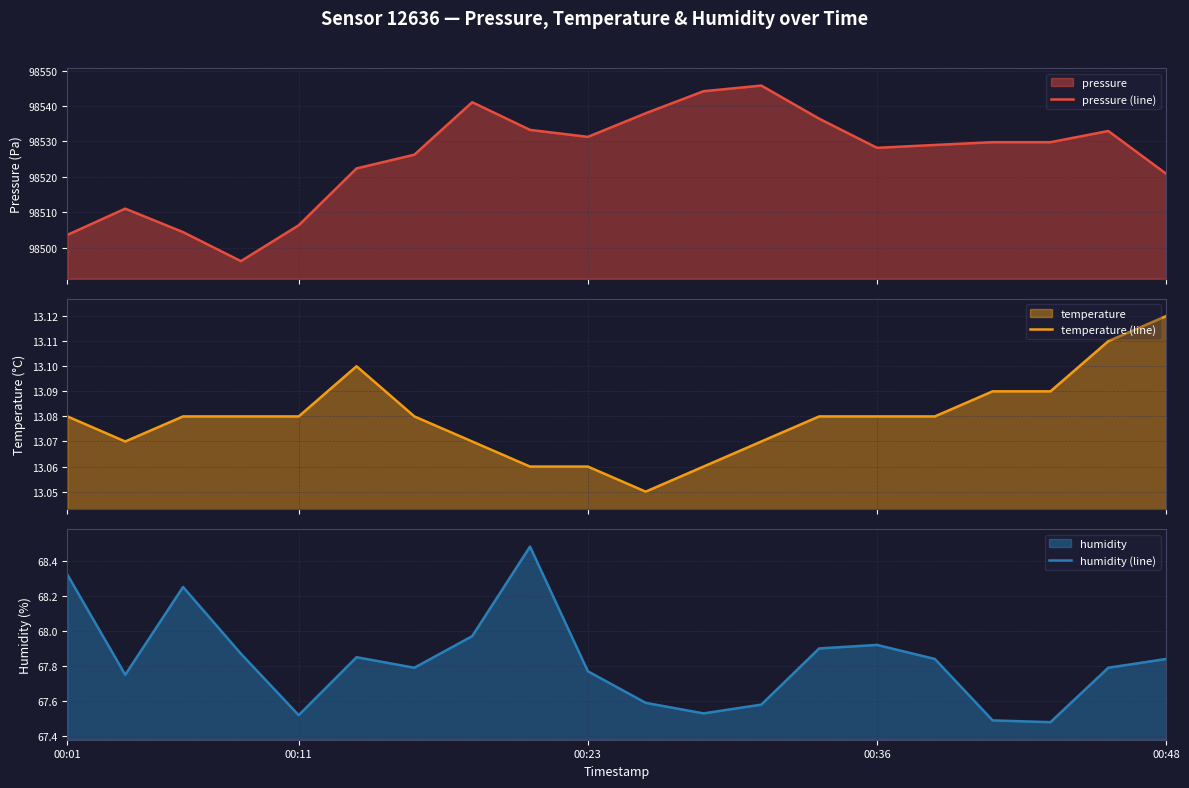

How many interior local peaks does the humidity (line) series have?

4